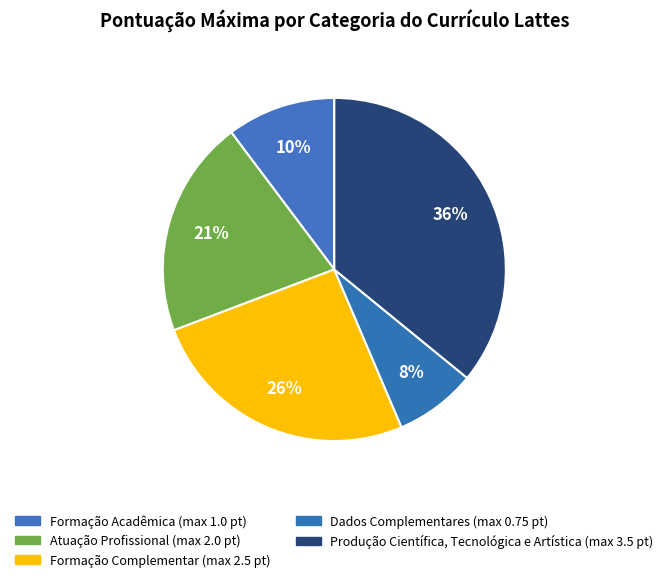

Count the number of slices in the pie.

5